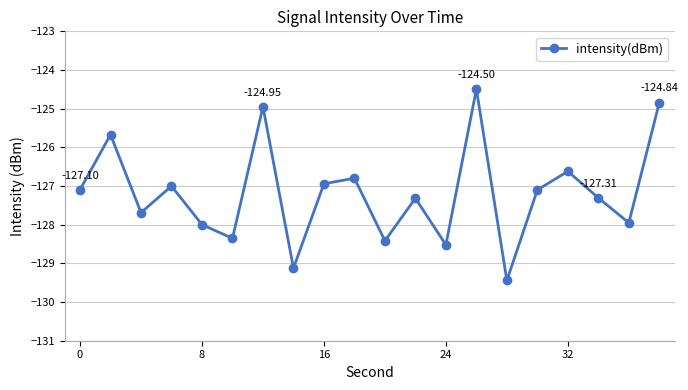

What is the sum of all values?

-2543.6